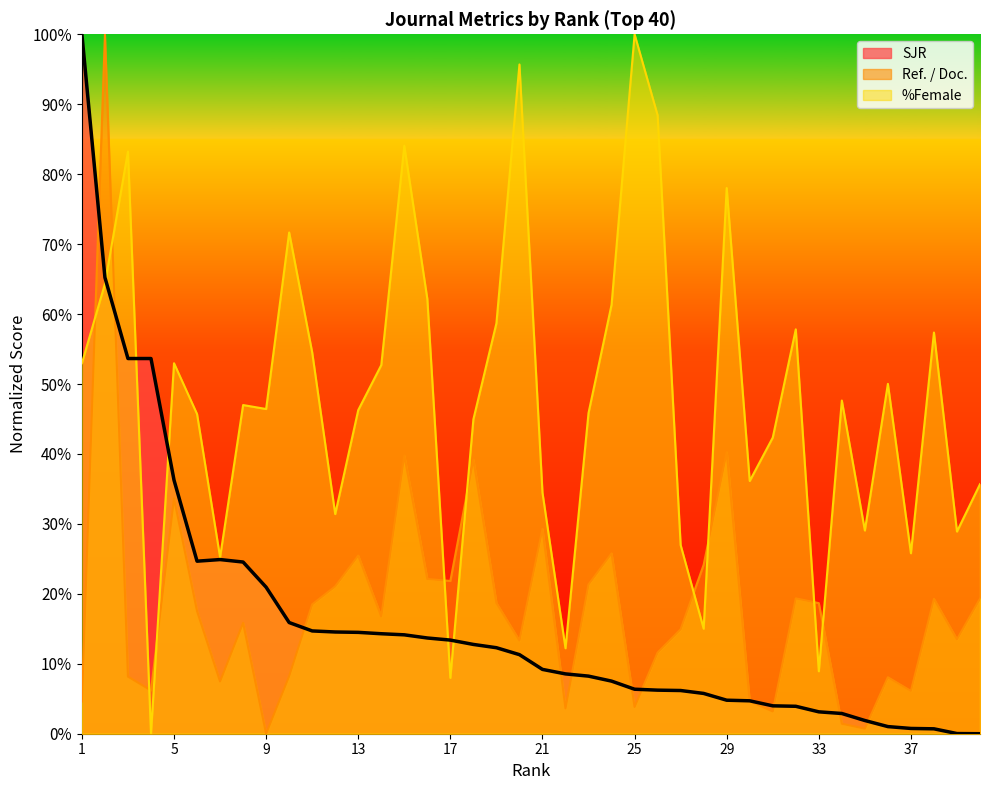

At which label does Ref. / Doc. first exceed 17?

2